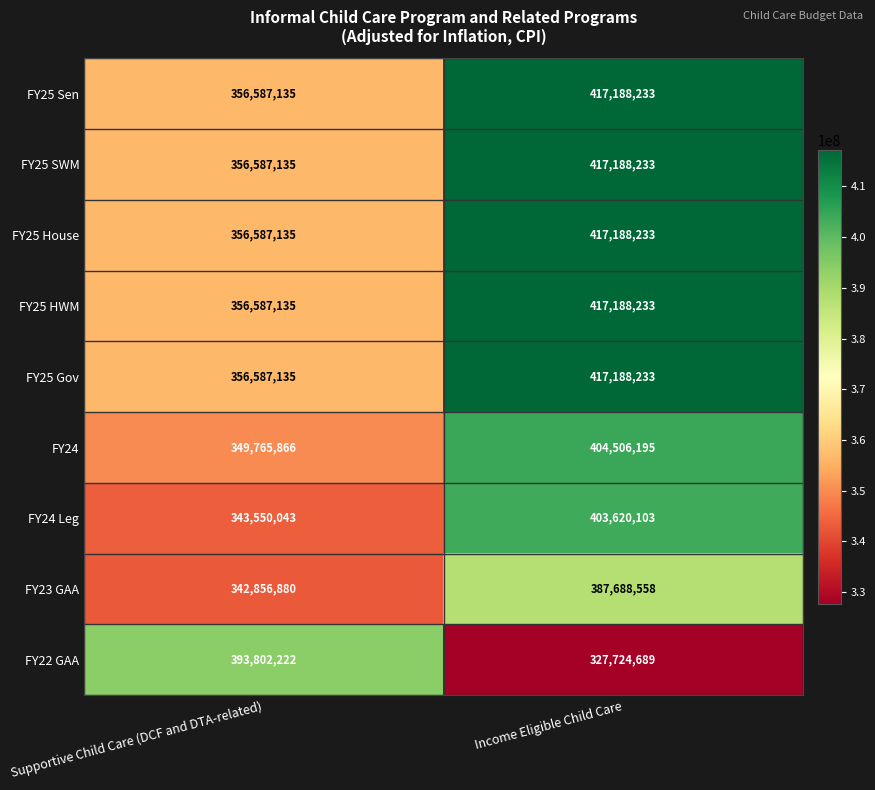

At which category is the sum across all series the highest?

Income Eligible Child Care